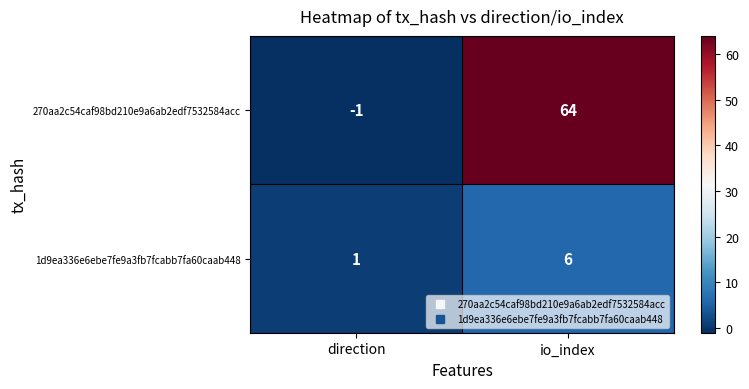

Is the value of 1d9ea336e6ebe7fe9a3fb7fcabb7fa60caab448 at io_index greater than the value of 270aa2c54caf98bd210e9a6ab2edf7532584acc at direction?

Yes